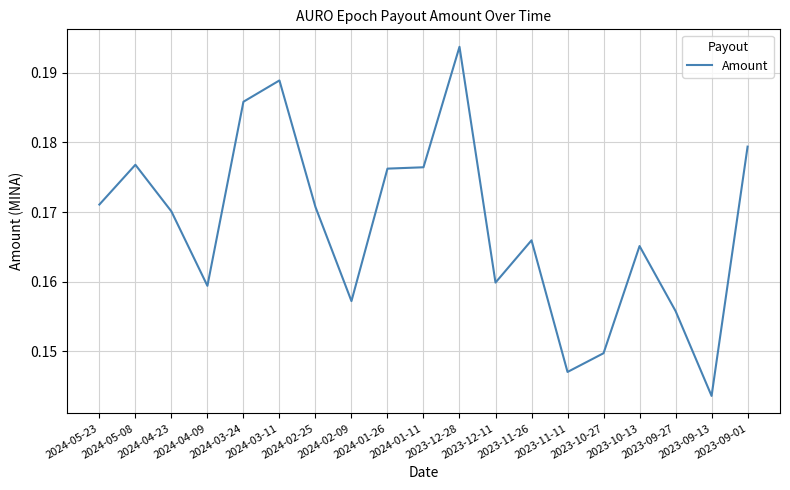

Is this an area chart (filled region under the line)?

No